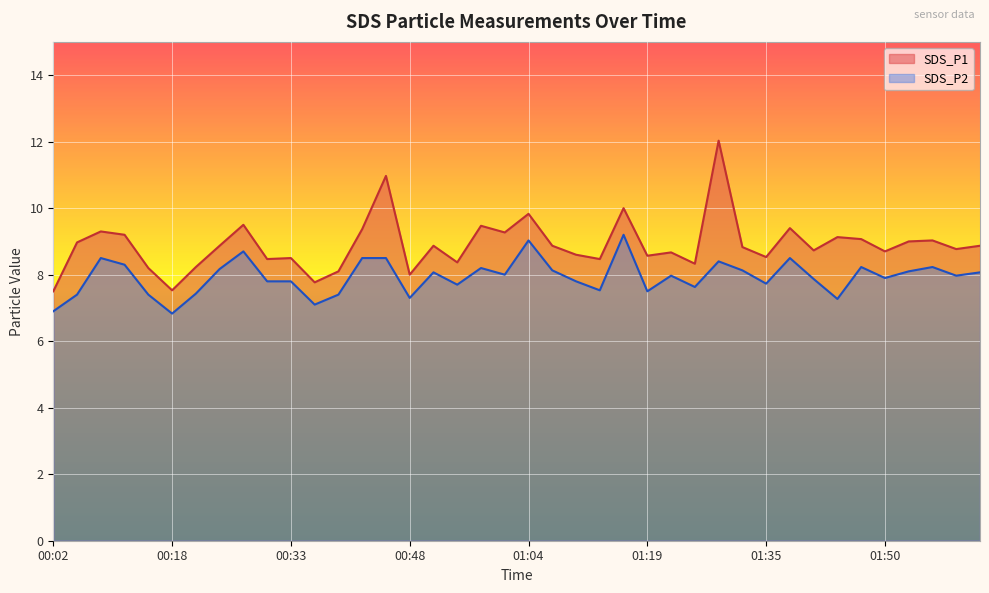

How many lines are shown in the chart?

2